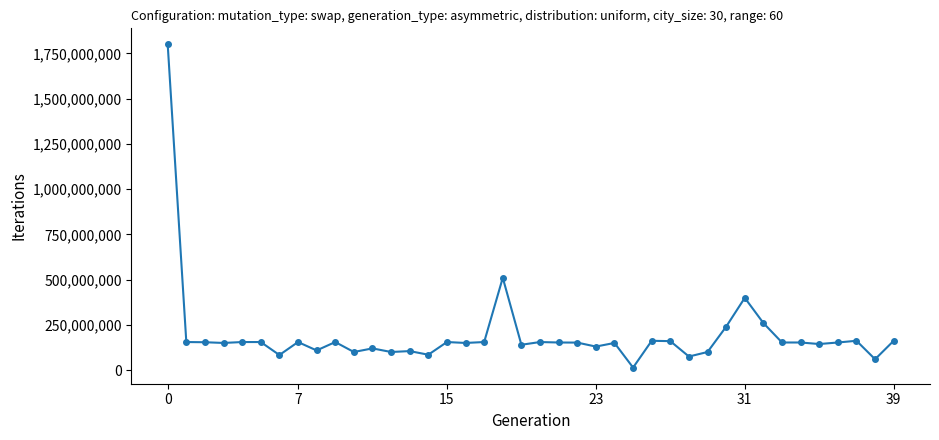

What is the greatest value displayed?

1798738300